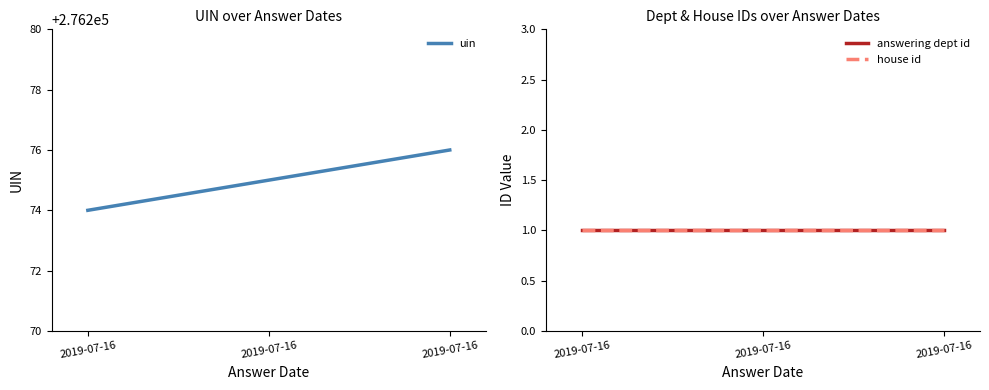

What is the average value of the uin series?

276275